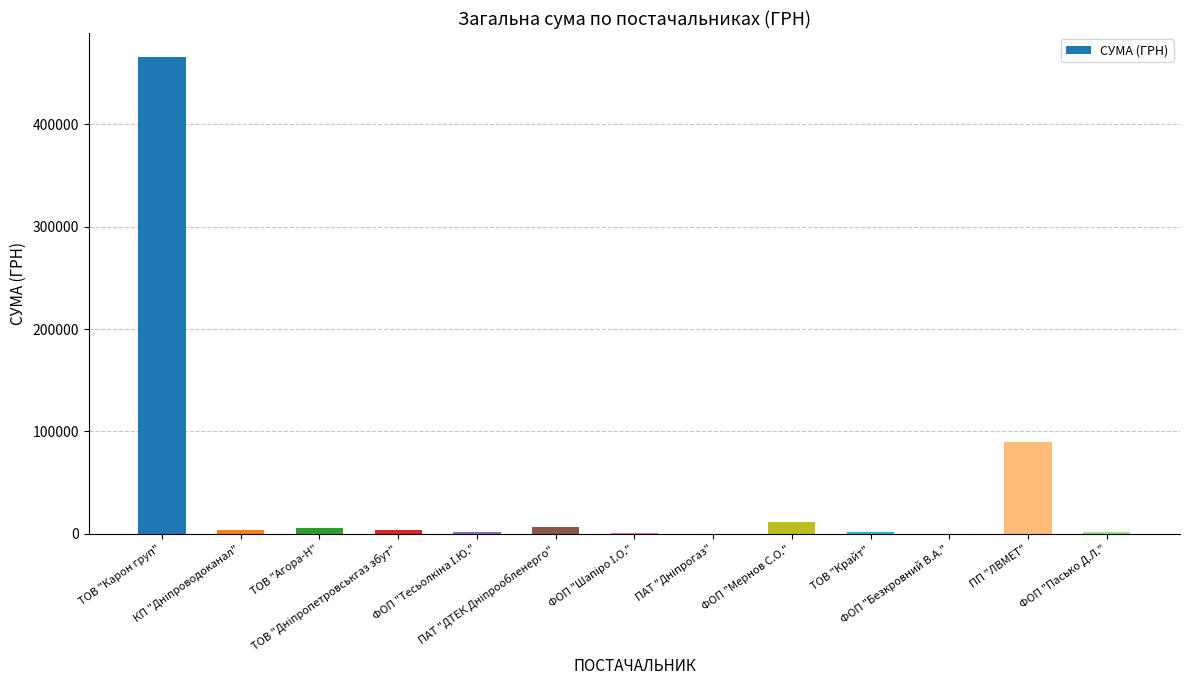

What is the change in value from ПП "ЛВМЕТ" to ФОП "Пасько Д.Л."?

-88126.1